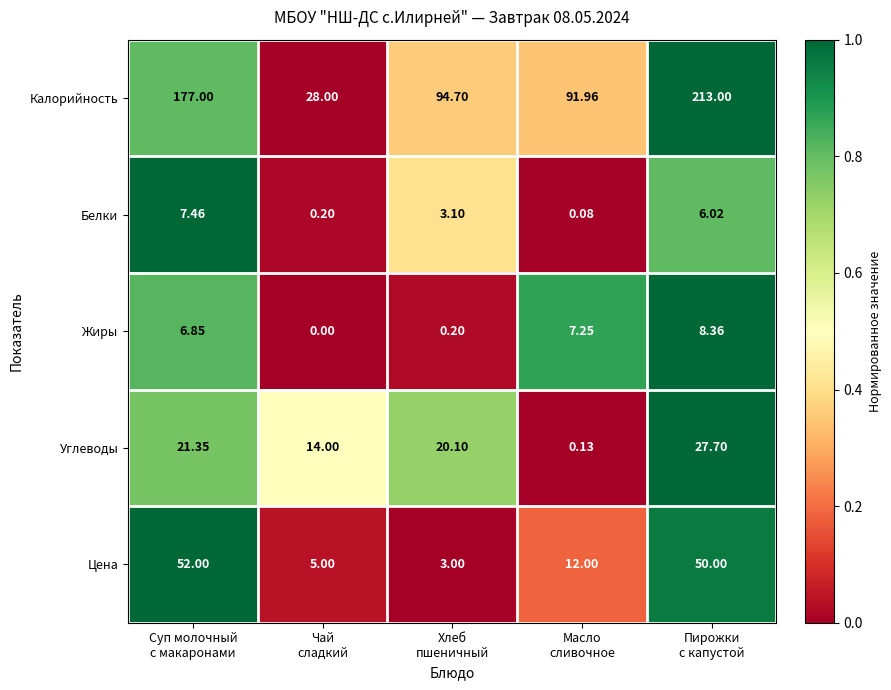

Which category has the highest value across all series?

Пирожки
с капустой